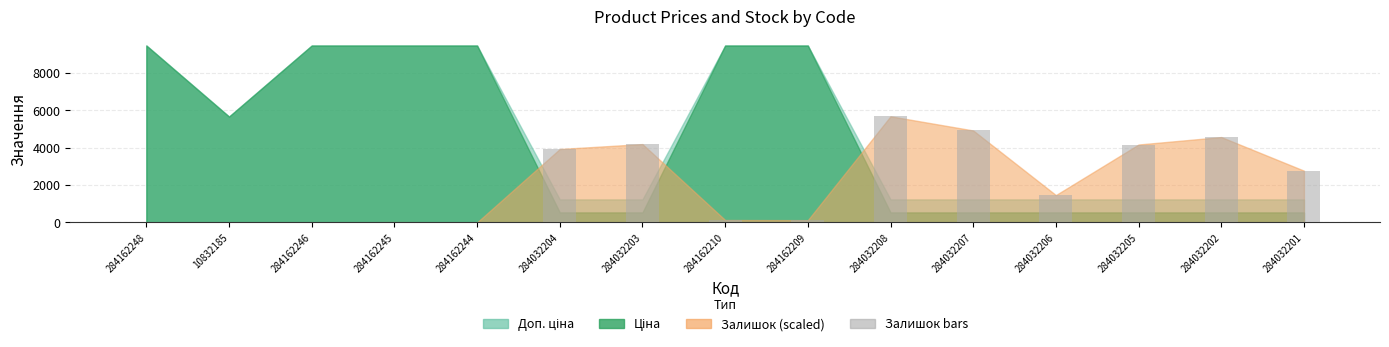

Is it true that the value at 284032208 is 5688.0?

True